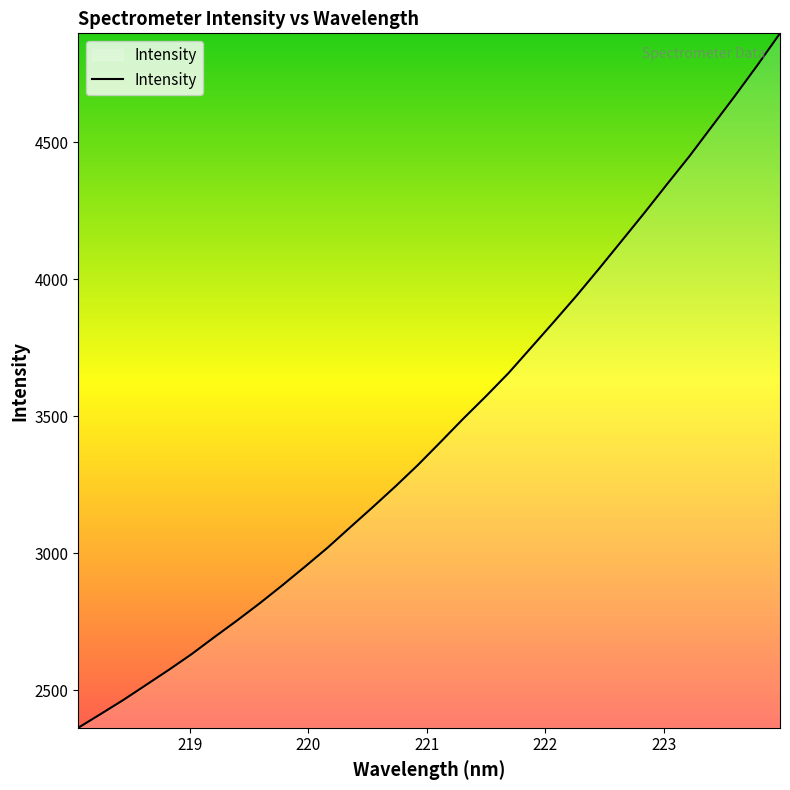

What is the difference between the maximum and minimum values?

2534.1